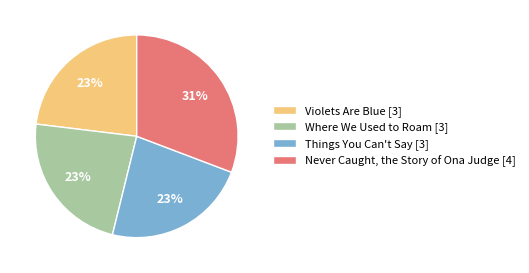

Is Never Caught, the Story of Ona Judge the majority of the pie?

No